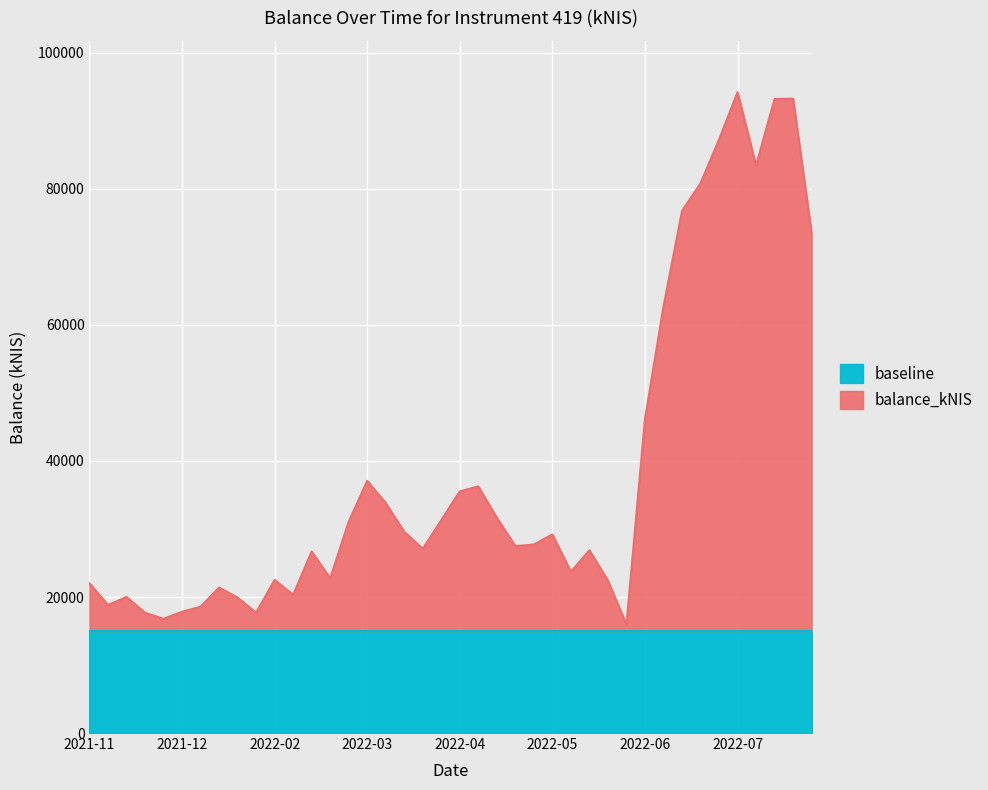

What is the average value?

38528.7